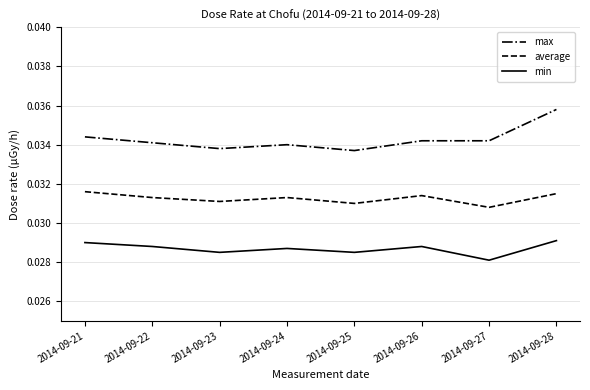

Is it true that max equals 0.1 at 2014-09-27?

False